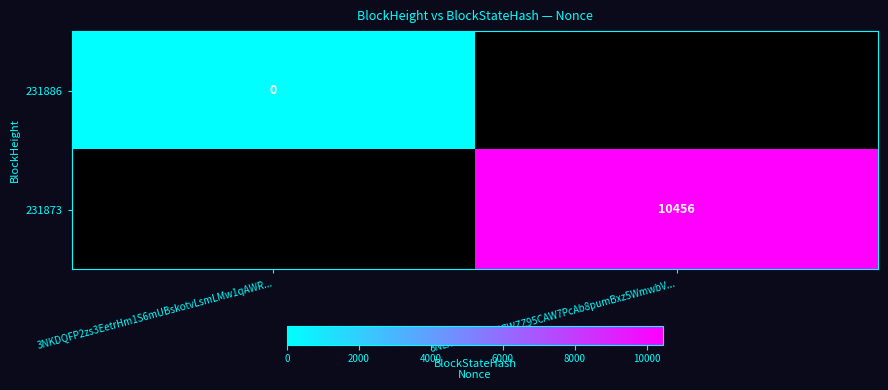

How many categories are shown in the chart?

2